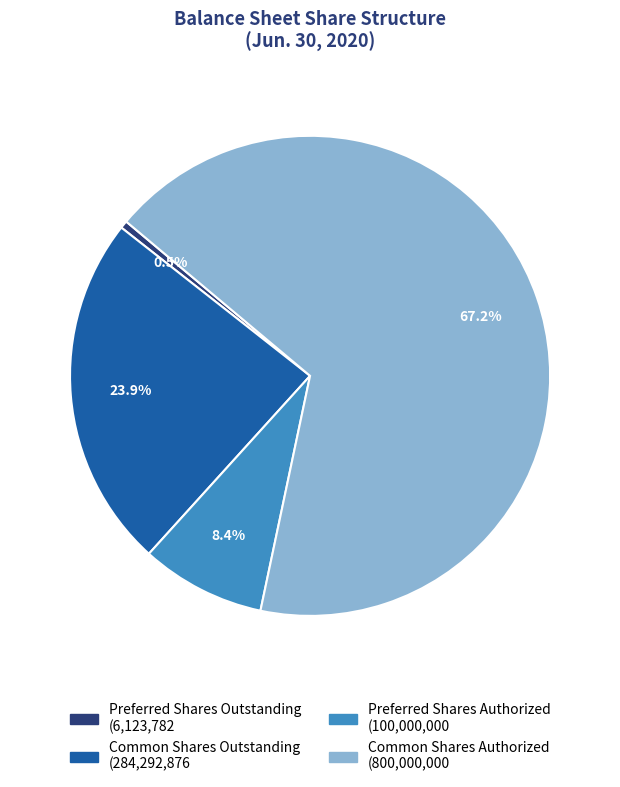

Which slice is the largest?

Common Shares Authorized